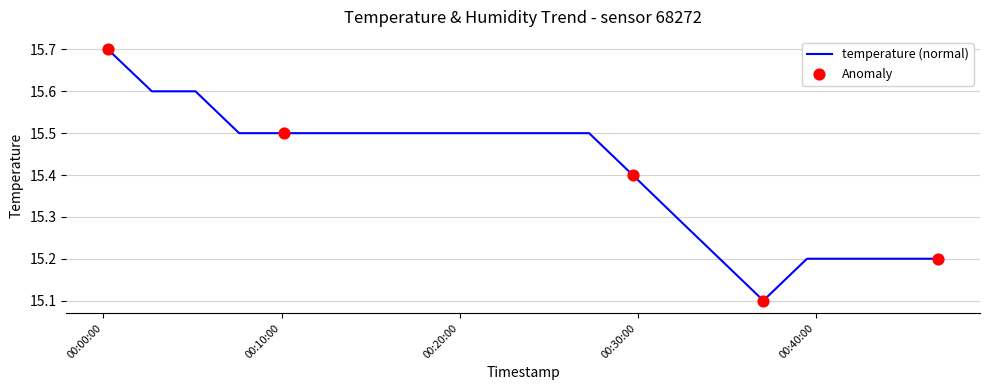

What is the difference between the maximum and minimum values?

0.6